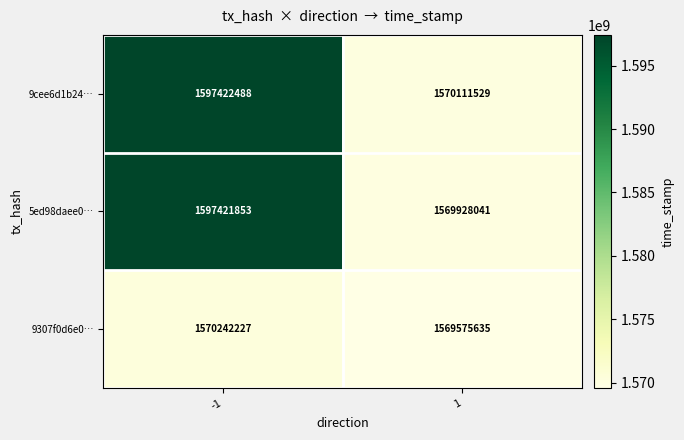

Reading left to right, list all the values displayed in this chart.

9cee6d1b24…: 1597422488	1570111529
5ed98daee0…: 1597421853	1569928041
9307f0d6e0…: 1570242227	1569575635